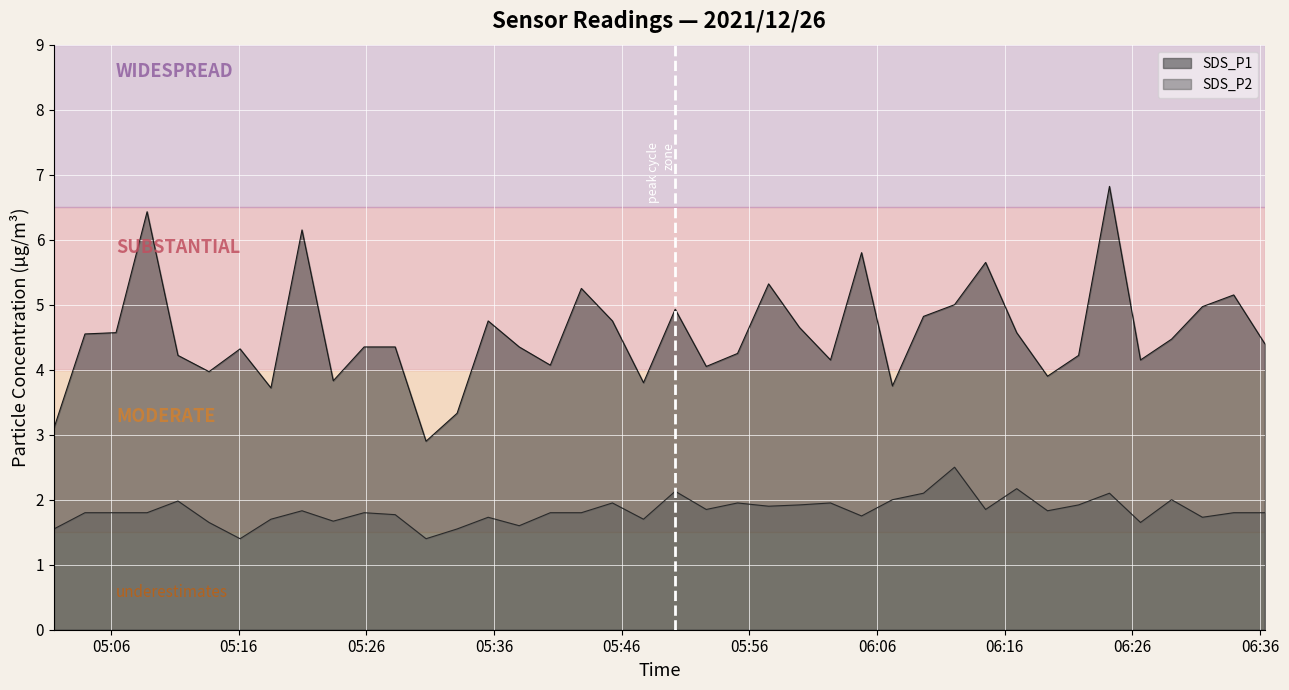

Read the SDS_P1 value at 2021/12/26 05:33:06.

3.3